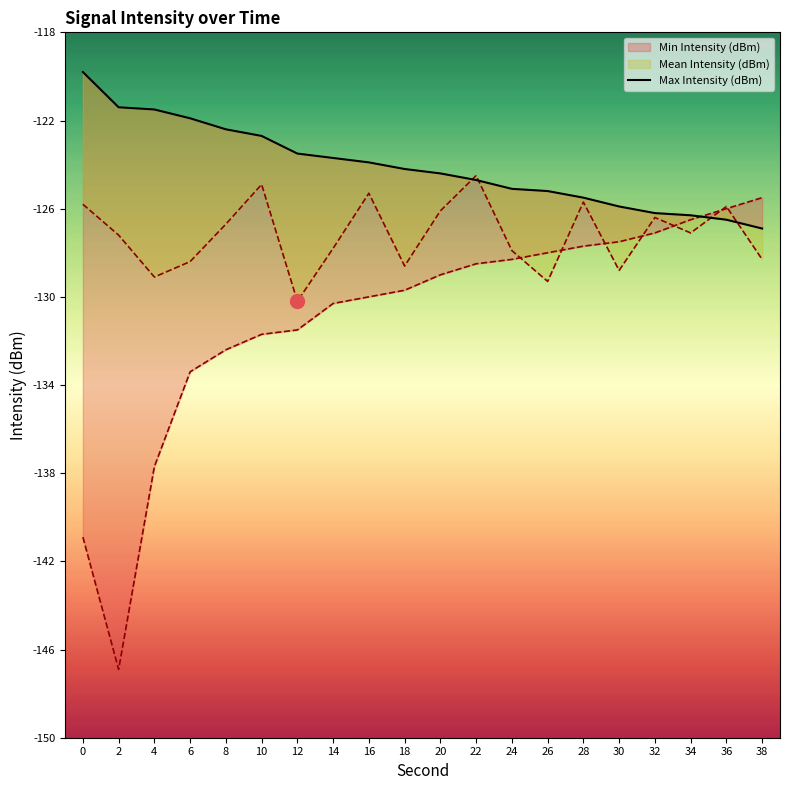

What is the sum of all values?

-2481.7